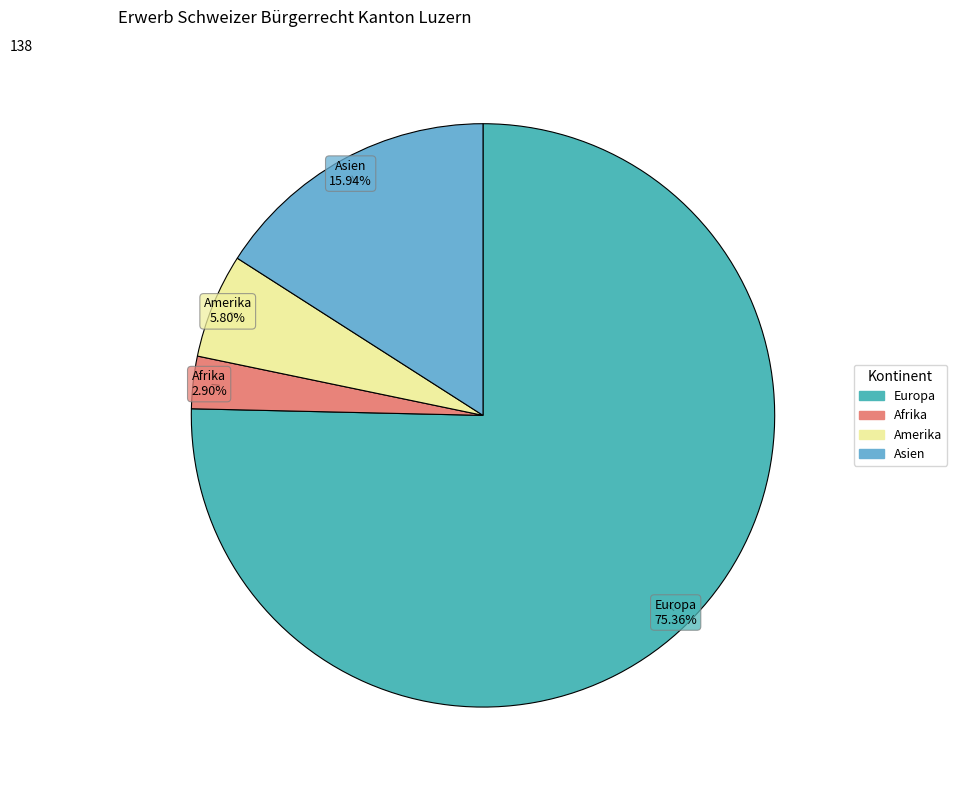

Is there any slice that represents more than half of the pie?

Yes